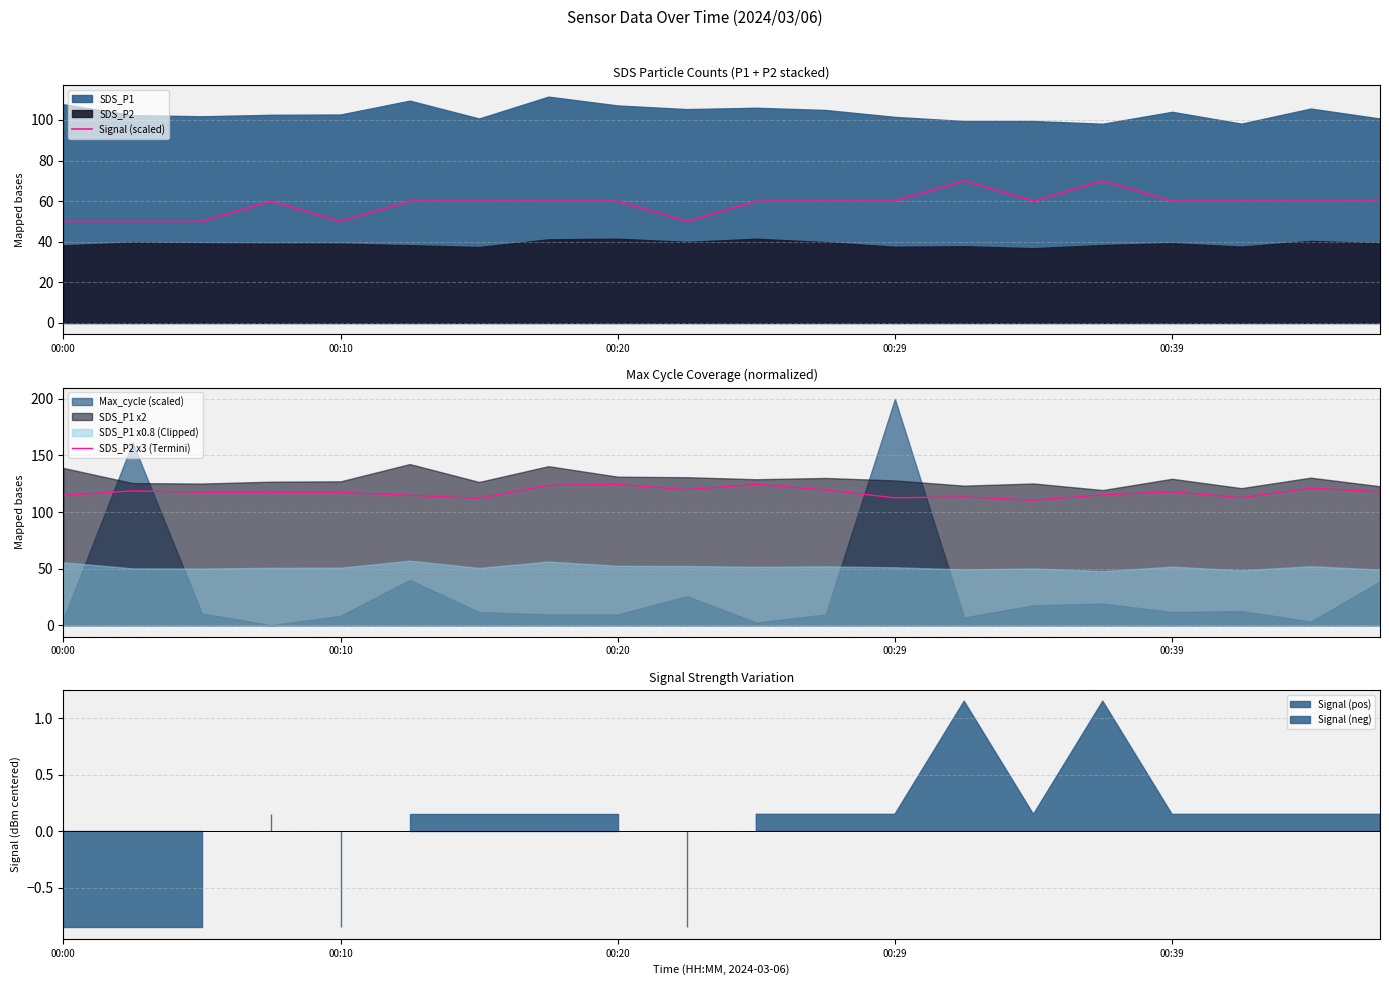

True or false: SDS_P2 x3 (Termini) and Signal (scaled) cross at least once.

False